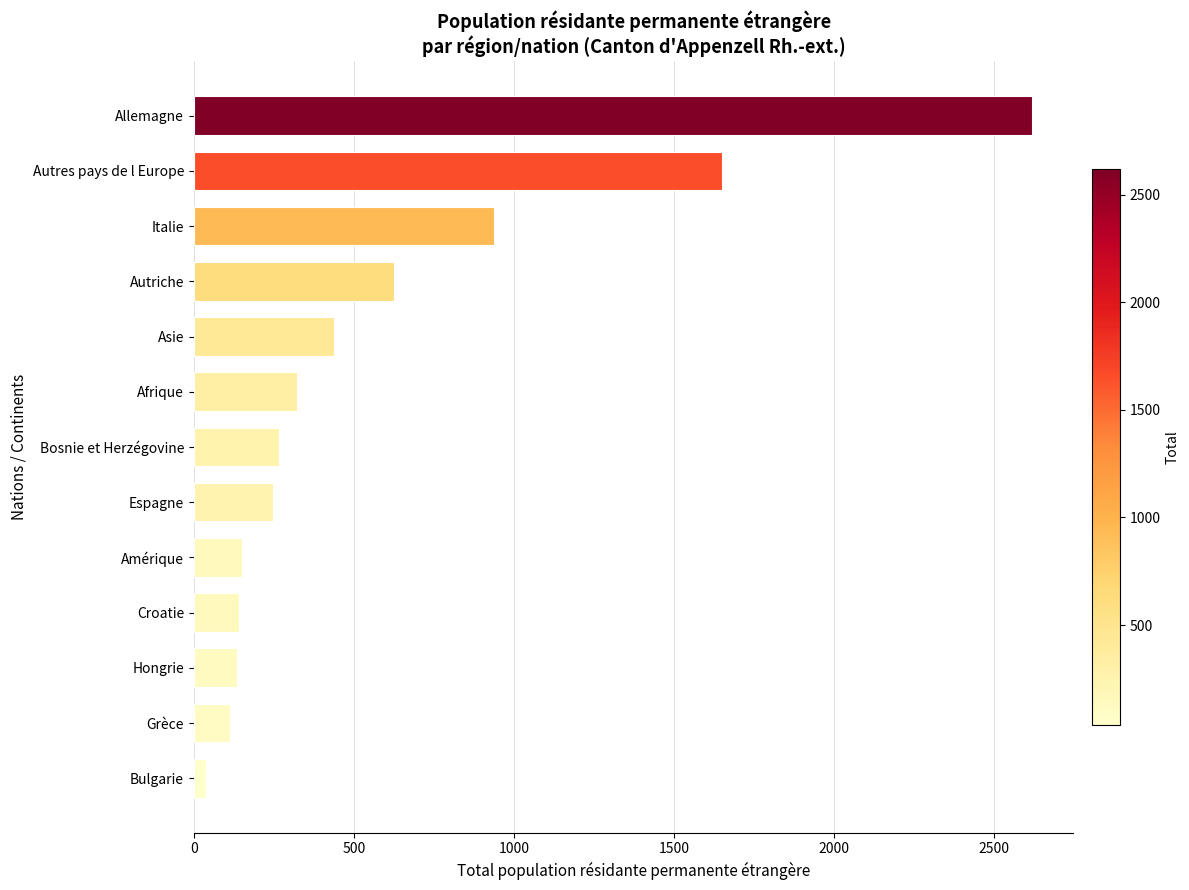

Which has a higher value, Grèce or Bulgarie?

Grèce